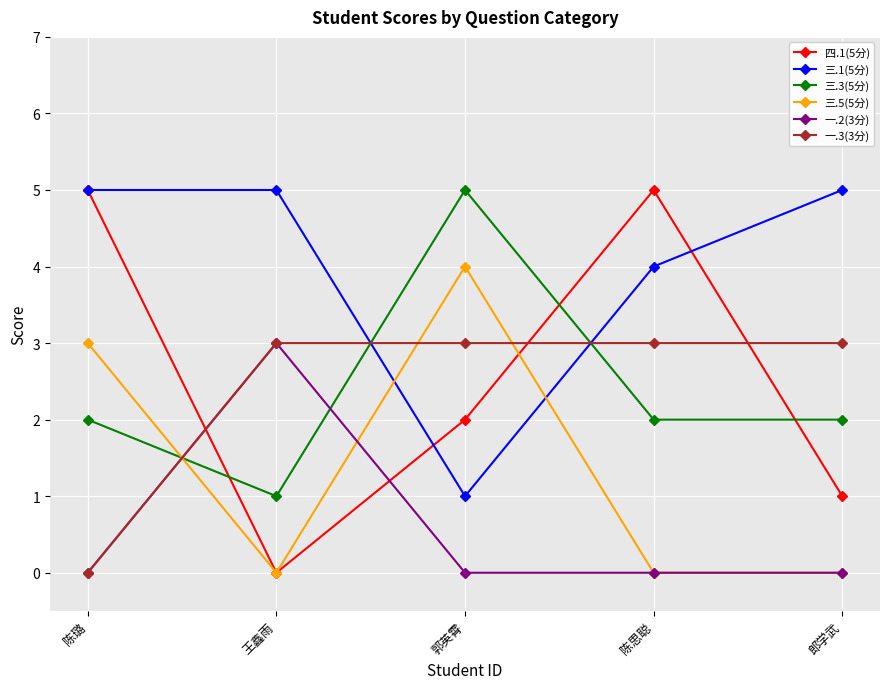

How many lines are shown in the chart?

6